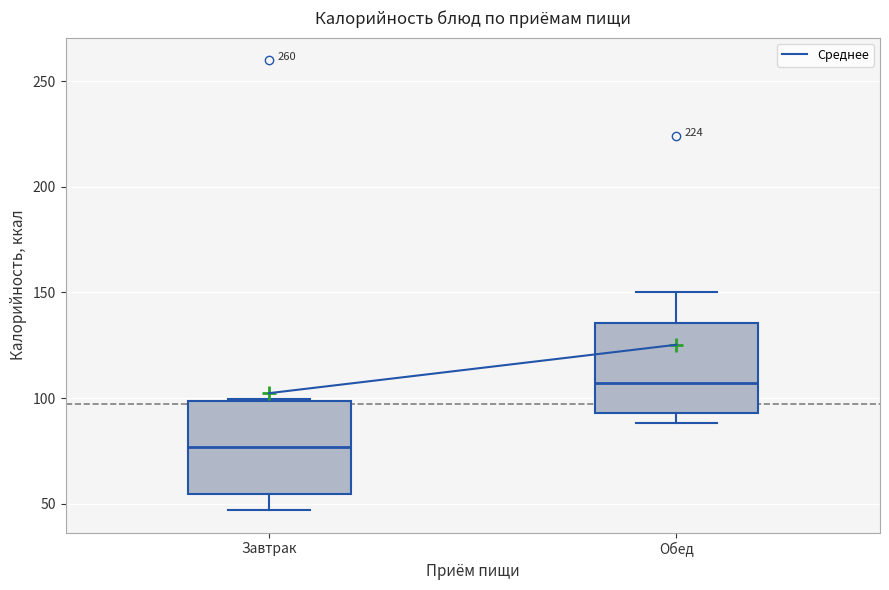

Where does the median line of the box for Обед sit on the y-axis? The values are not printed on the chart, so give them approximately, as read against the axis.

105